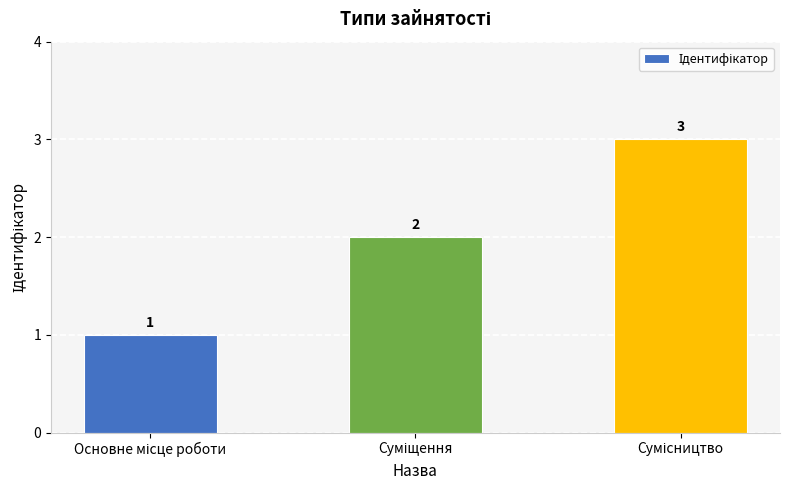

What is the sum of all values?

6